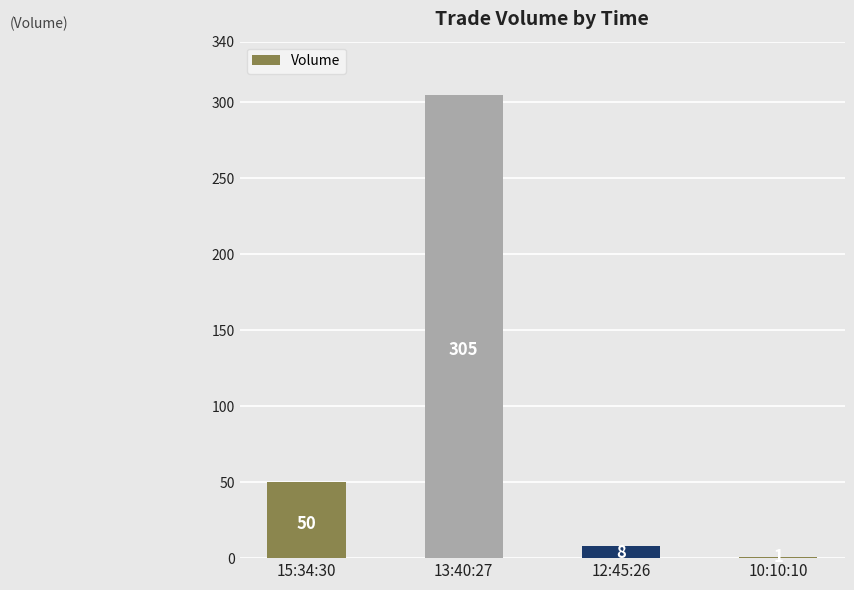

Reading left to right, extract all data points from this chart.

15:34:30=50	13:40:27=305	12:45:26=8	10:10:10=1